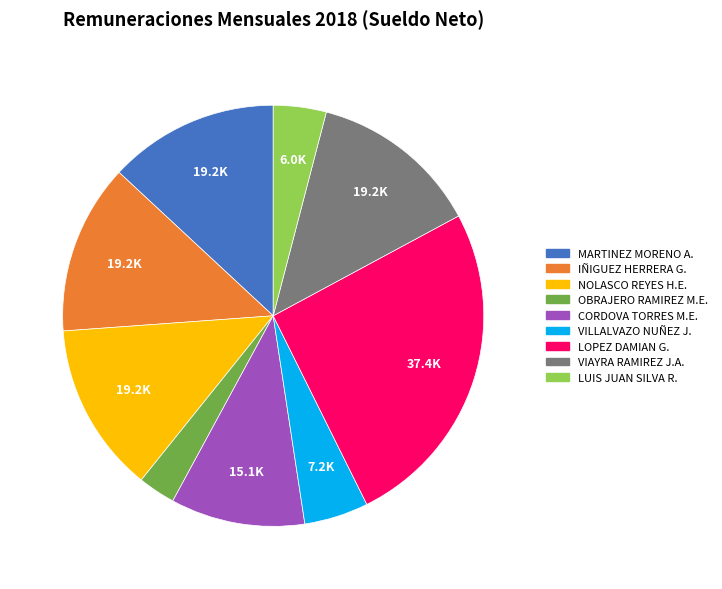

Does any single category account for the majority?

No